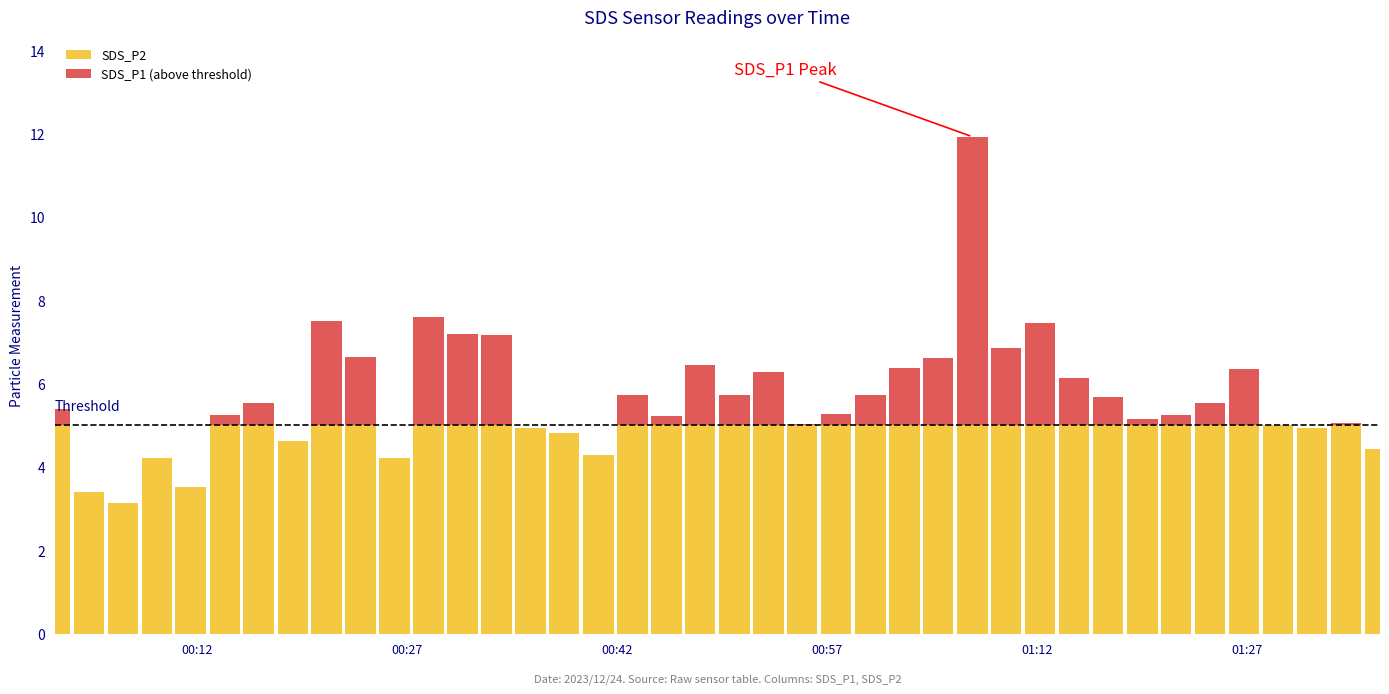

Which series has the largest range (max minus min)?

SDS_P1 (above threshold)